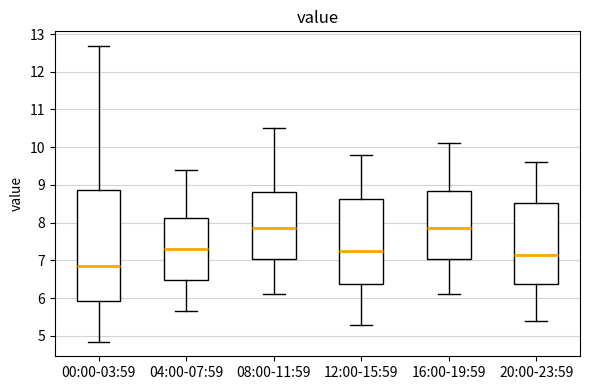

Where is the lower edge of the box for 00:00-03:59 on the y-axis? The values are not printed on the chart, so give them approximately, as read against the axis.

5.9